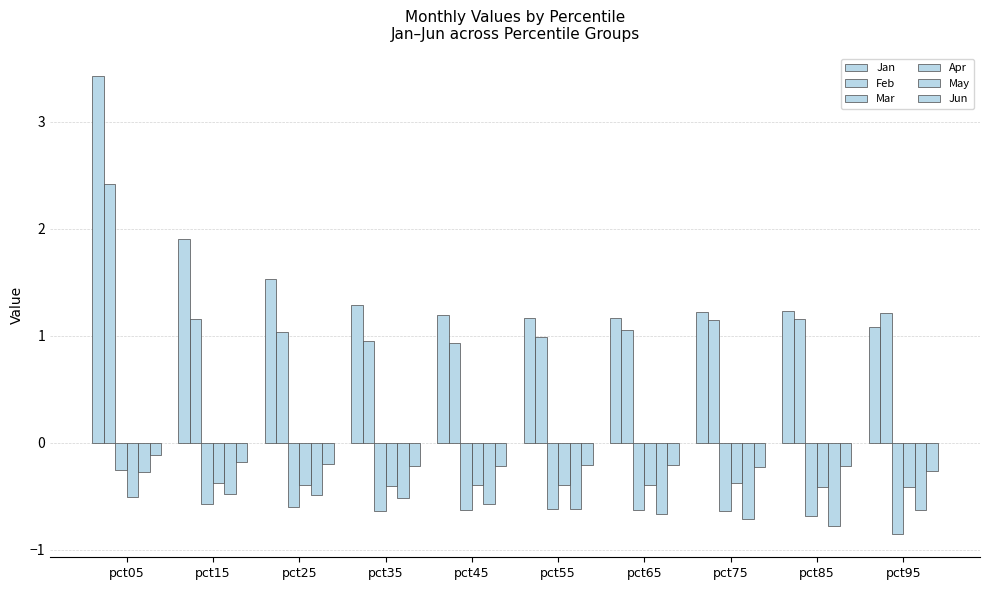

Which series has the largest total across all categories?

Jan